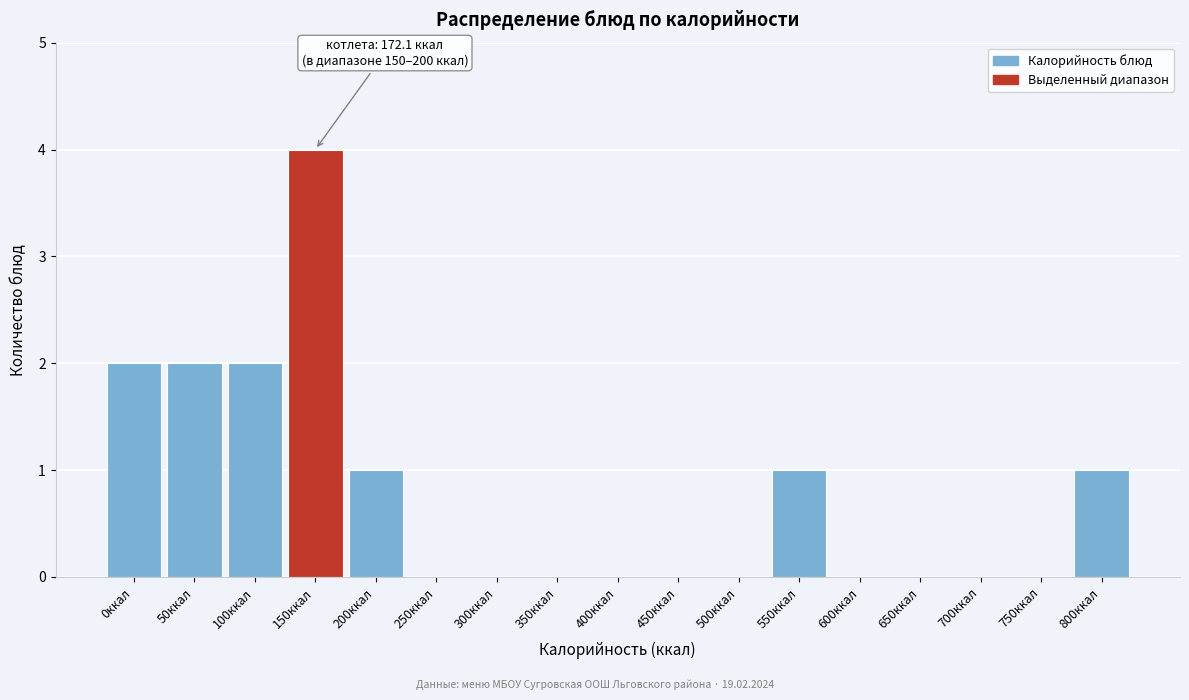

Reading left to right, extract all data points from this chart.

0ккал=2	50ккал=2	100ккал=2	150ккал=4	200ккал=1	250ккал=0	300ккал=0	350ккал=0	400ккал=0	450ккал=0	500ккал=0	550ккал=1	600ккал=0	650ккал=0	700ккал=0	750ккал=0	800ккал=1